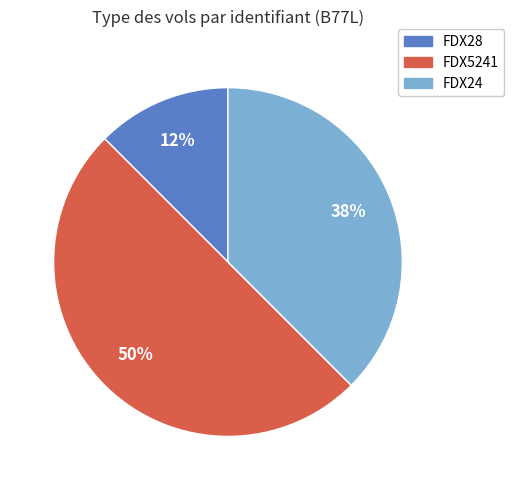

True or false: FDX24 accounts for 38% of the total.

True